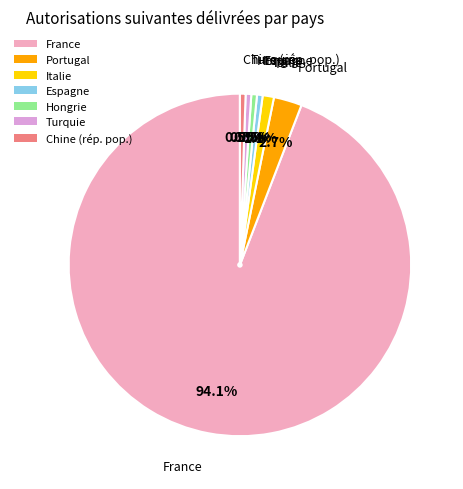

Which slice is the largest?

France